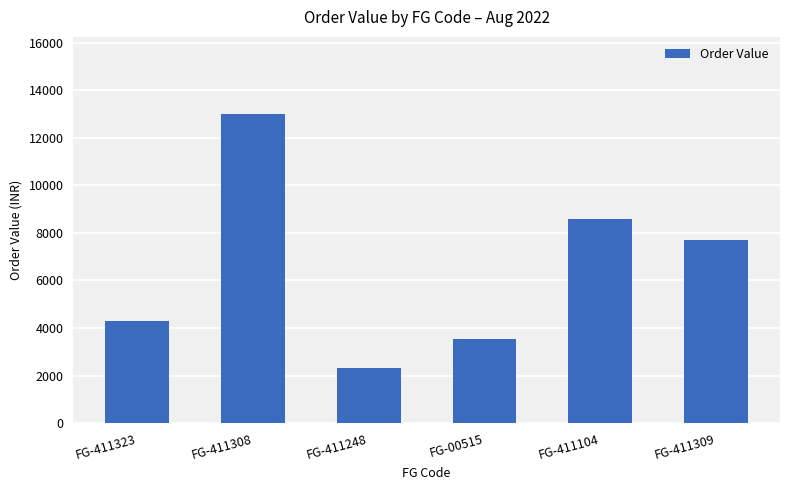

Reading left to right, list all the values displayed in this chart.

4306.8	12992.0	2310.0	3520.1	8579.7	7700.0